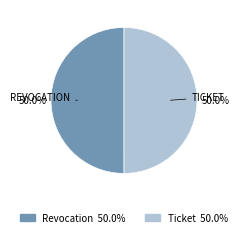

The Ticket slice represents 50% of the pie. True or false?

True